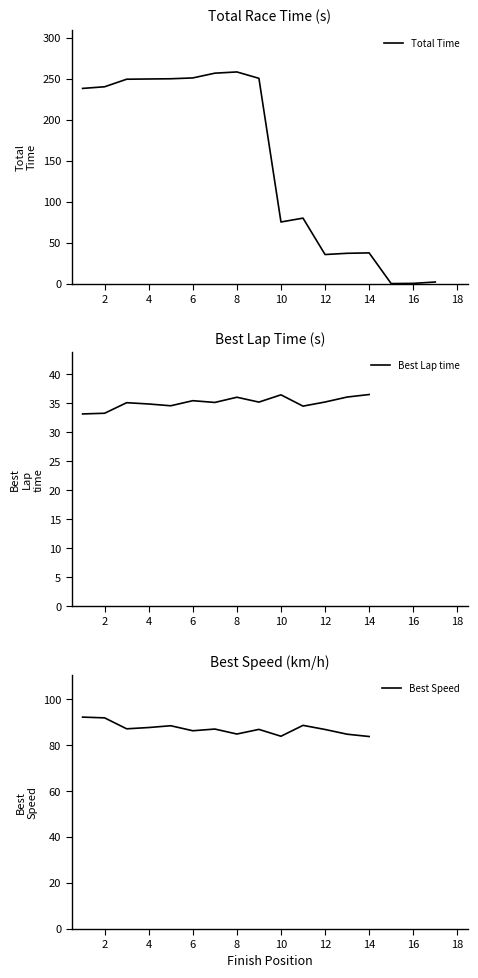

How many interior local valleys does the Best Speed series have?

4